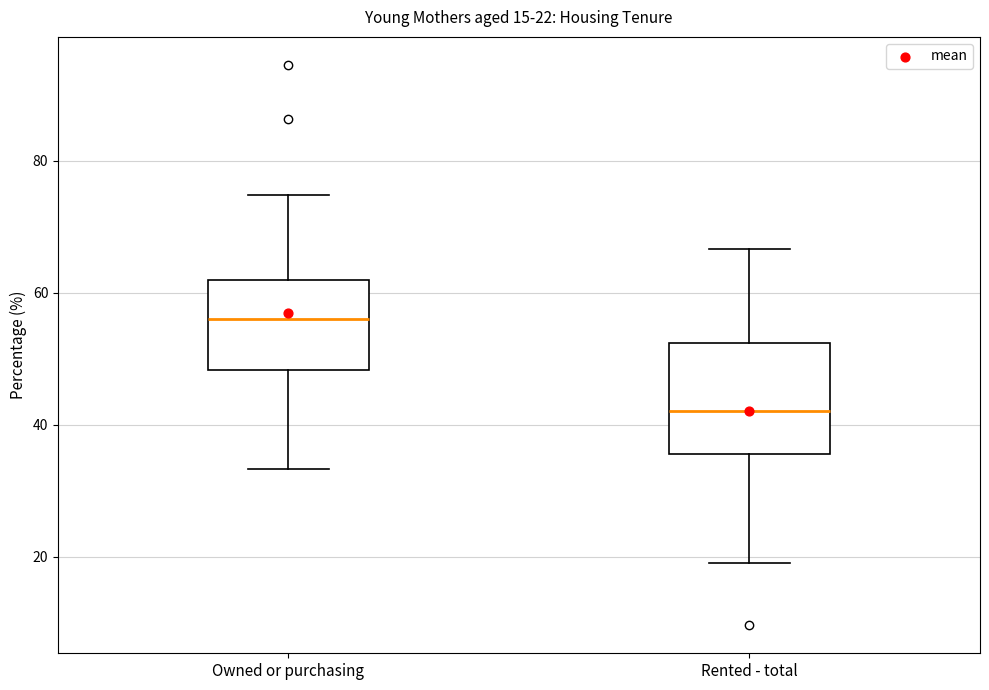

Which box is the tallest, from its lower edge to its upper edge?

Rented - total